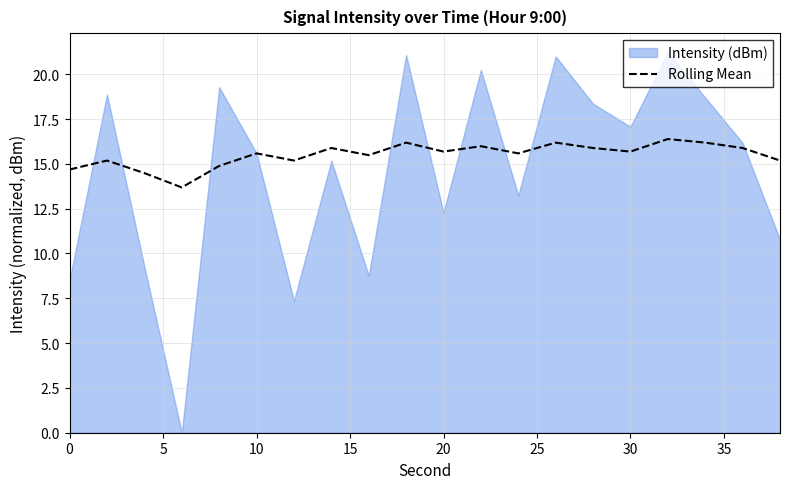

The Rolling Mean series shows 9.8 at 10. True or false?

False